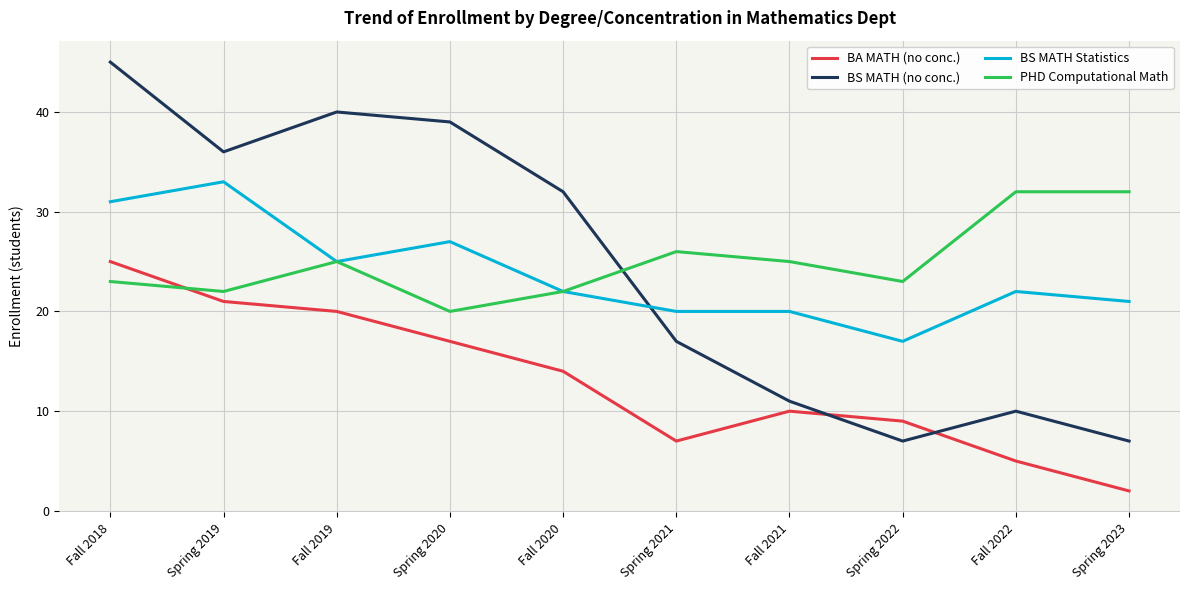

At which category does PHD Computational Math reach its first local valley?

Spring 2019